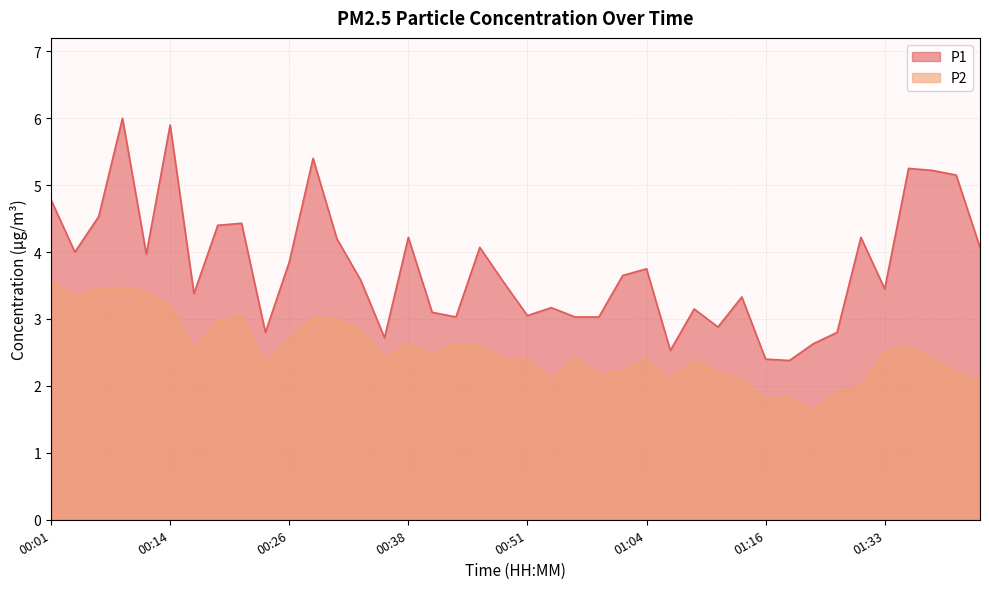

Which category has the lowest value in the P2 series?

01:22